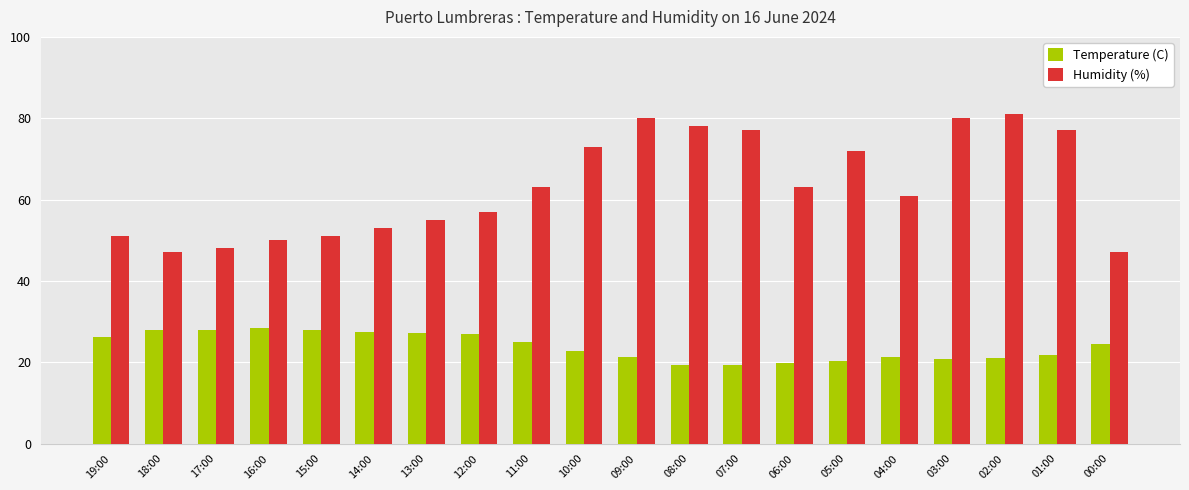

At 16:00, list the series in order from largest to smallest.

Humidity (%), Temperature (C)